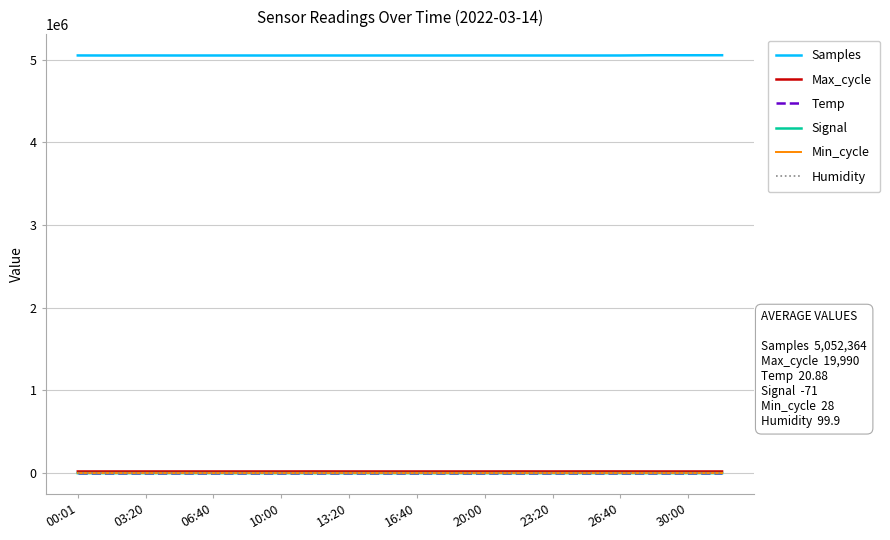

How many lines are shown in the chart?

6